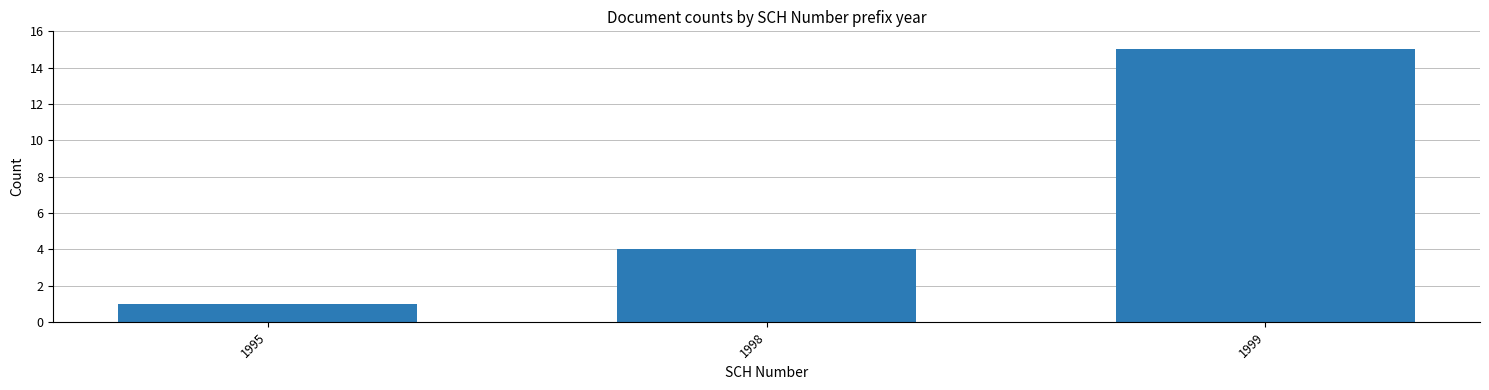

Reading left to right, what are all the values shown in this chart?

1	4	15